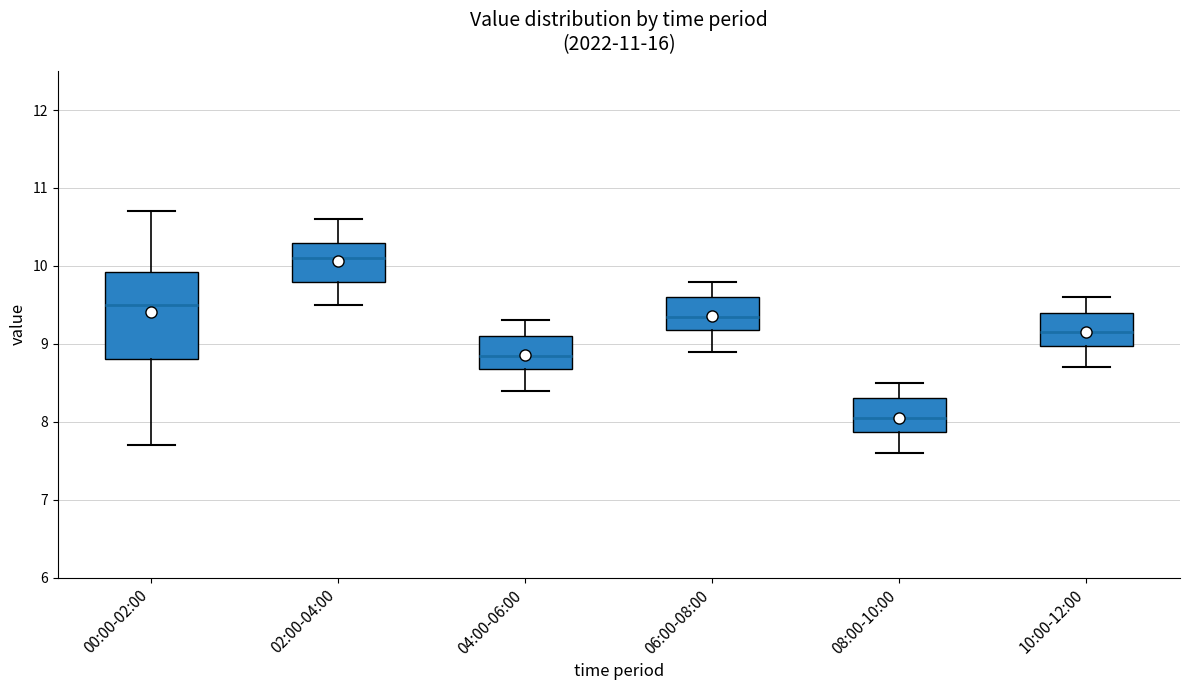

Reading left to right, transcribe this box plot: for each box, give where its median line is, the range the box spans, and where its two whiskers end, as read against the y-axis. The values are not printed on the chart, so give them approximately, as read against the axis.

00:00-02:00: median 9.5, box 8.8 to 9.9, whiskers 7.7 to 10.7
02:00-04:00: median 10.1, box 9.8 to 10.3, whiskers 9.5 to 10.6
04:00-06:00: median 8.9, box 8.7 to 9.1, whiskers 8.4 to 9.3
06:00-08:00: median 9.4, box 9.2 to 9.6, whiskers 8.9 to 9.8
08:00-10:00: median 8.1, box 7.9 to 8.3, whiskers 7.6 to 8.5
10:00-12:00: median 9.2, box 9.0 to 9.4, whiskers 8.7 to 9.6